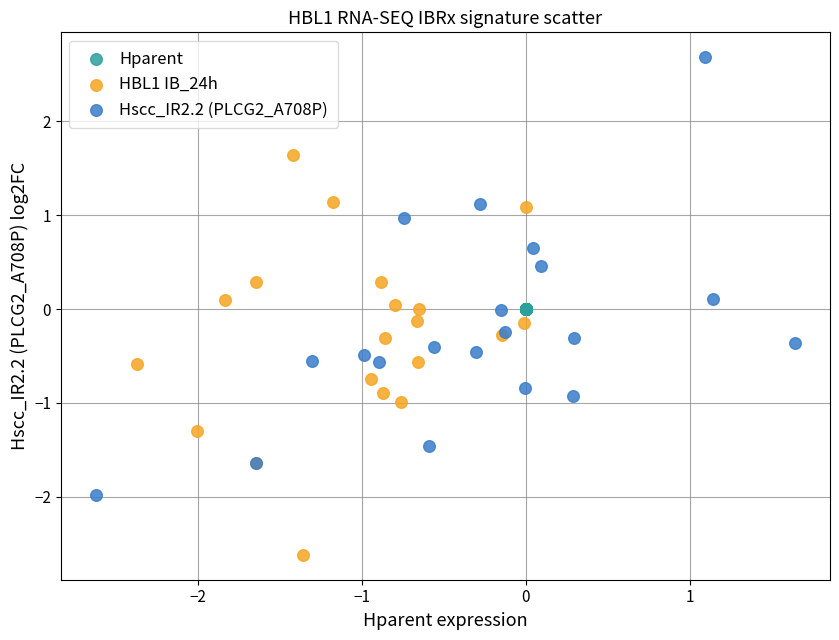

Which series reaches the minimum Y coordinate?

HBL1 IB_24h